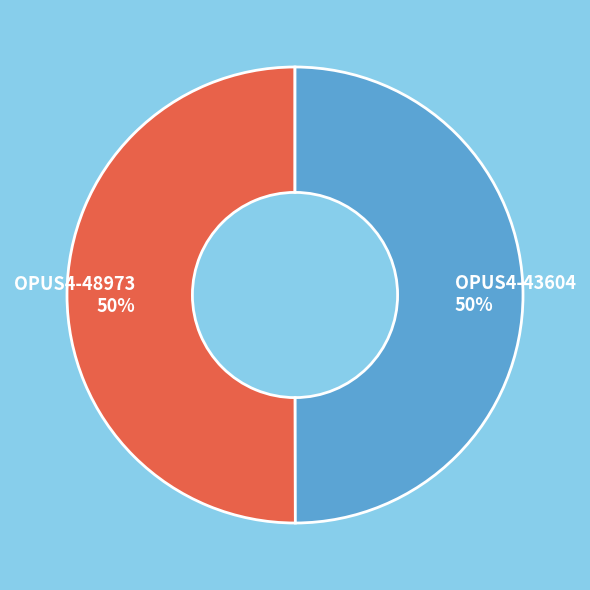

Approximately how many times larger is the value at OPUS4-43604 compared to OPUS4-48973?

1.0